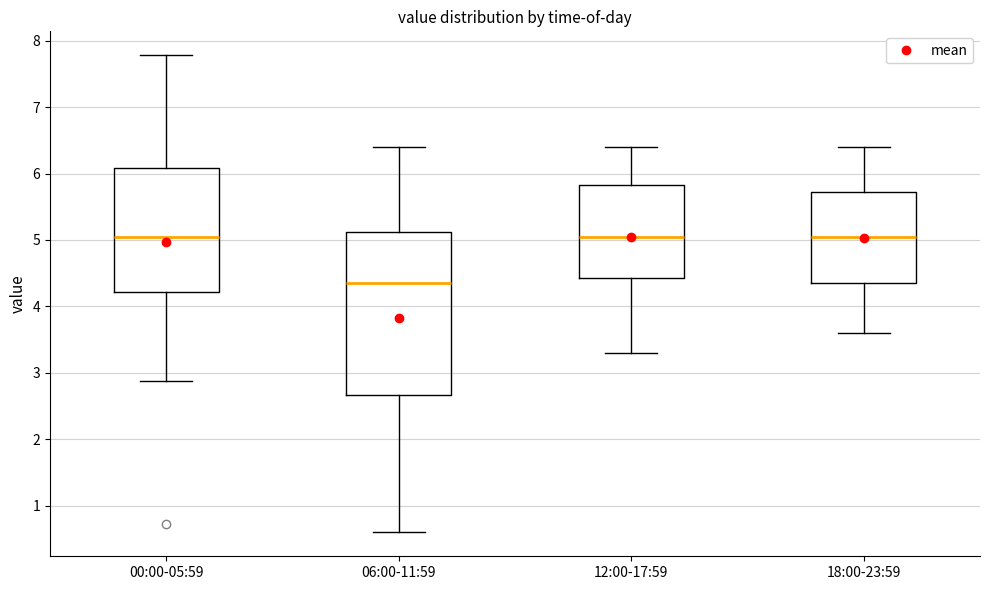

Comparing the boxes themselves (not the whiskers), which one is the tallest?

06:00-11:59